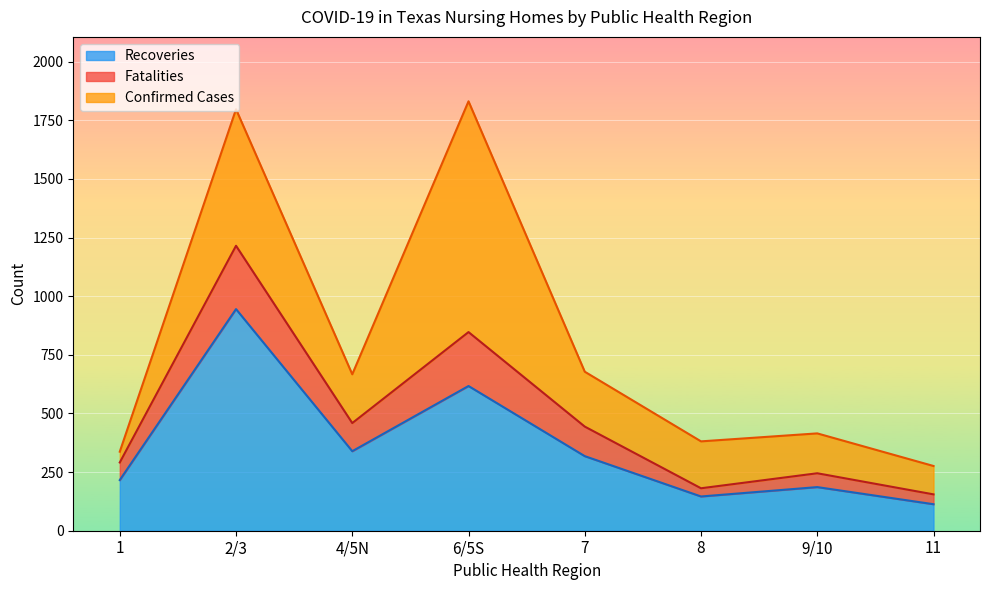

True or false: Fatalities and Recoveries intersect in this chart.

False